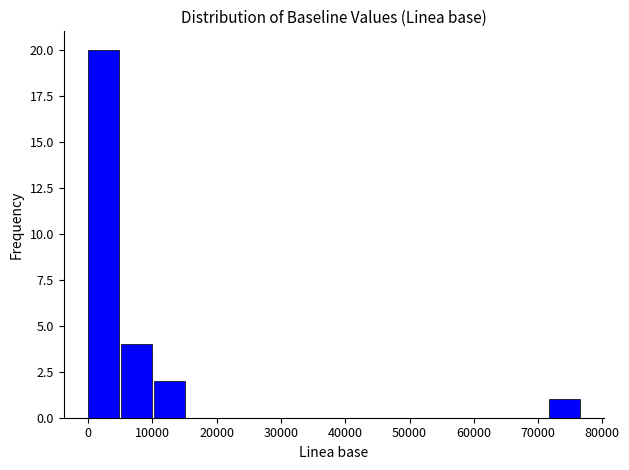

Reading left to right, transcribe this chart: for each bar, give the range it covers on the x-axis and its height. Neither the bar edges nor the heights are printed on the chart, so give them approximately, as read against the axes.

0 to 5000: 20
5000 to 10000: 4
10000 to 15000: 2
15000 to 20000: 0
20000 to 26000: 0
26000 to 31000: 0
31000 to 36000: 0
36000 to 41000: 0
41000 to 46000: 0
46000 to 51000: 0
51000 to 56000: 0
56000 to 61000: 0
61000 to 67000: 0
67000 to 72000: 0
72000 to 77000: 1